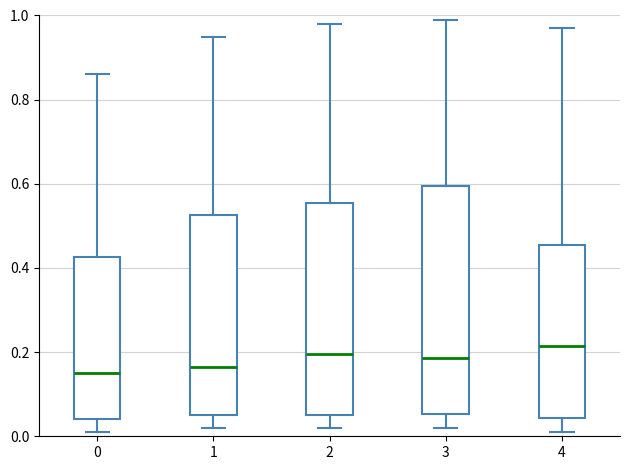

Reading left to right, transcribe this box plot: for each box, give where its median line is, the range the box spans, and where its two whiskers end, as read against the y-axis. The values are not printed on the chart, so give them approximately, as read against the axis.

0: median 0.16, box 0.04 to 0.42, whiskers 0.02 to 0.86
1: median 0.16, box 0.06 to 0.52, whiskers 0.02 to 0.96
2: median 0.20, box 0.06 to 0.56, whiskers 0.02 to 0.98
3: median 0.18, box 0.06 to 0.60, whiskers 0.02 to 1.00
4: median 0.22, box 0.04 to 0.46, whiskers 0.02 to 0.98